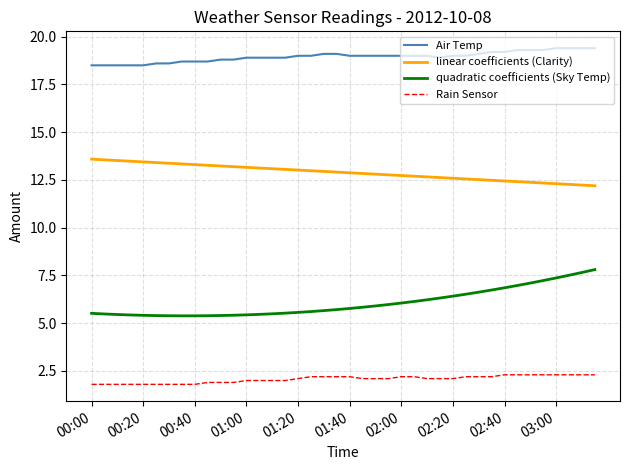

True or false: quadratic coefficients (Sky Temp) and linear coefficients (Clarity) intersect in this chart.

False